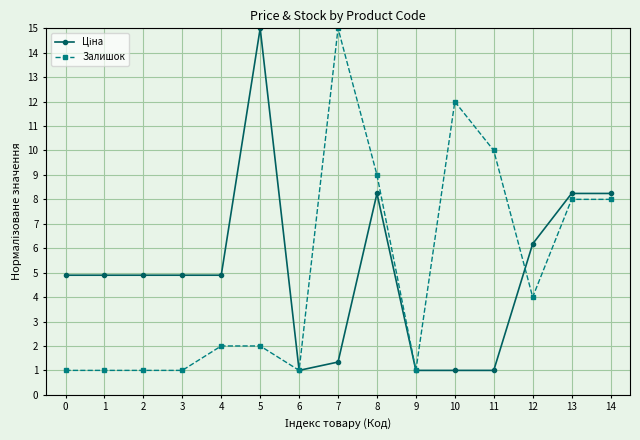

What value does the Залишок series have at 7?

15.0